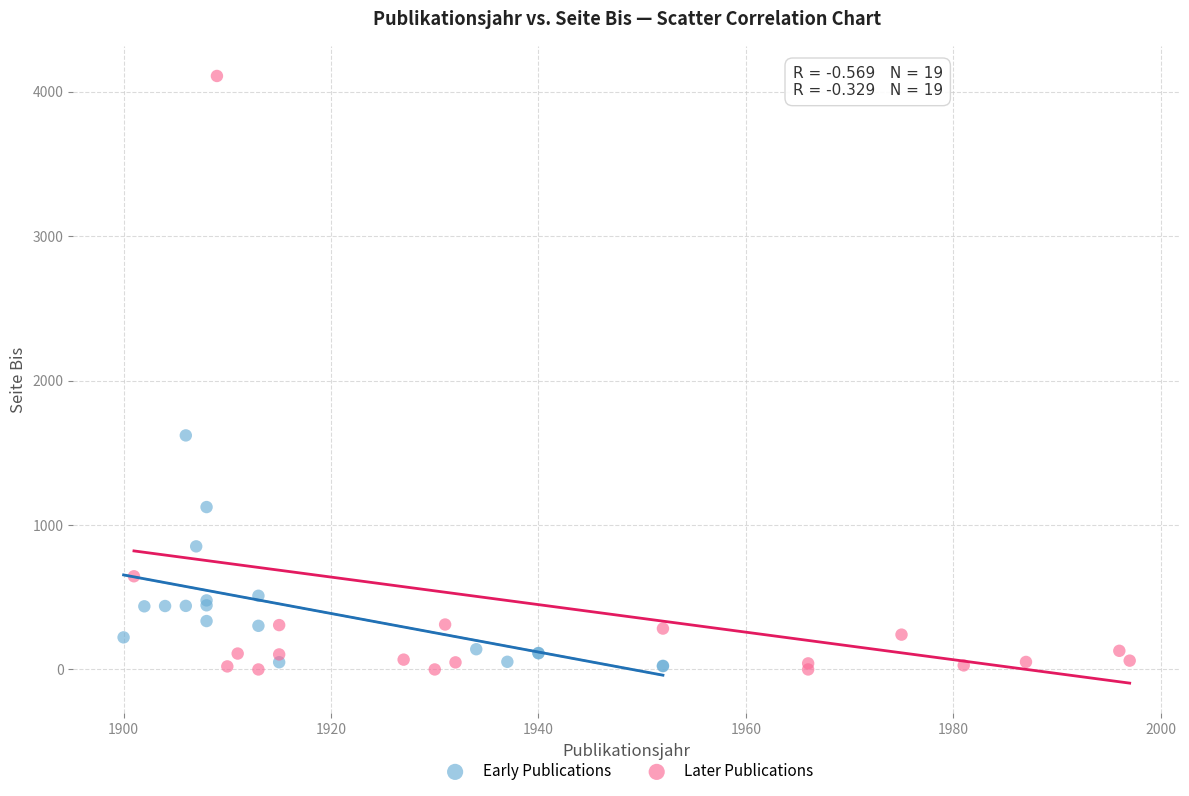

What are all the series names shown in the legend?

Early Publications, Later Publications